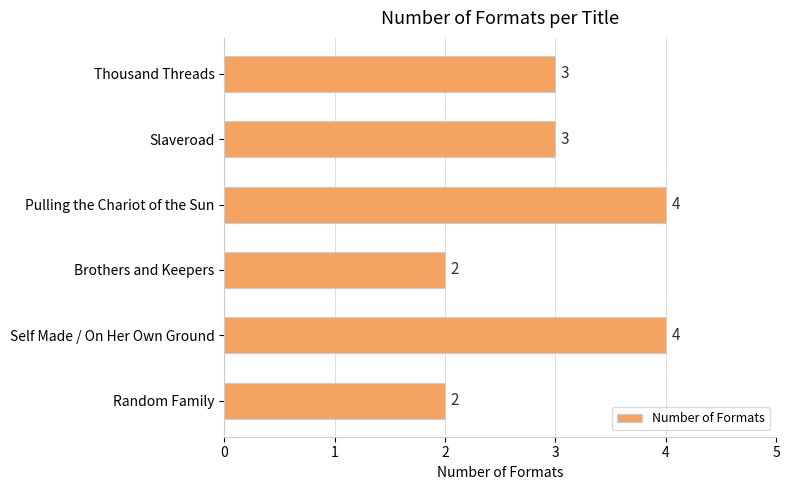

What is the difference between the second highest and second lowest values?

2